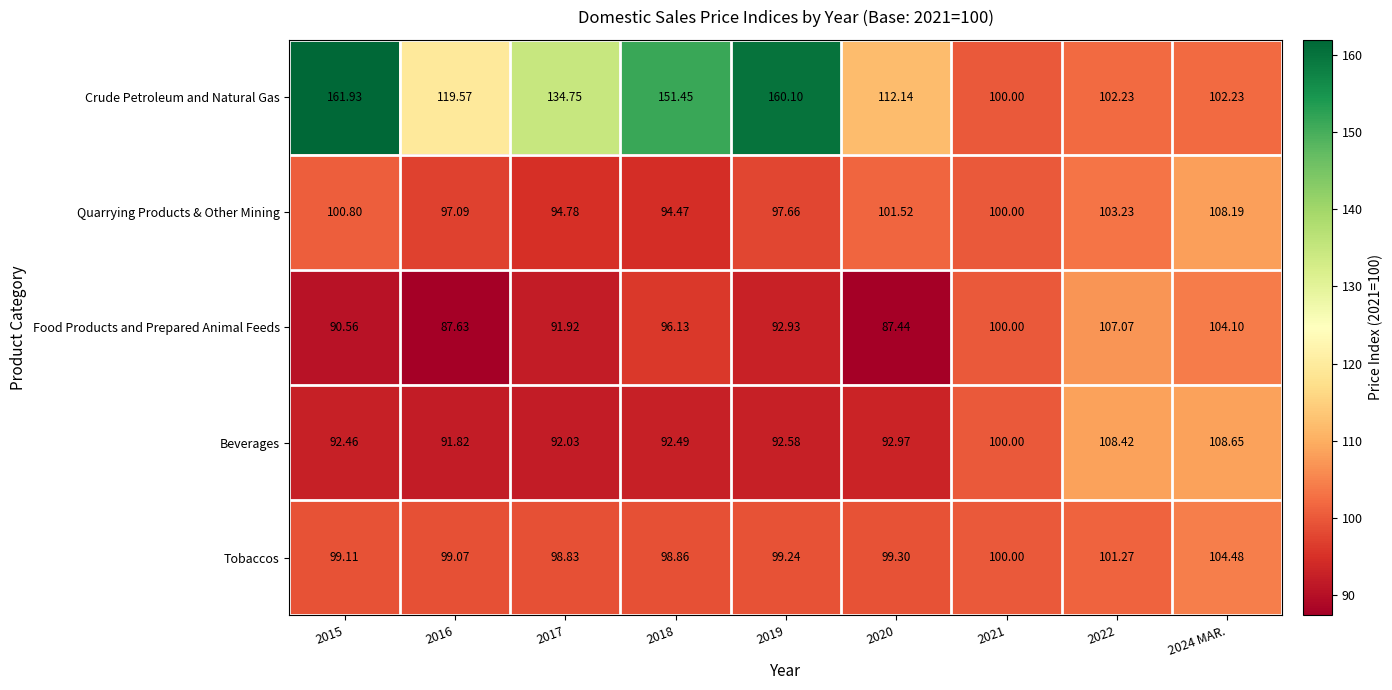

At which category is the sum across all series the highest?

2015